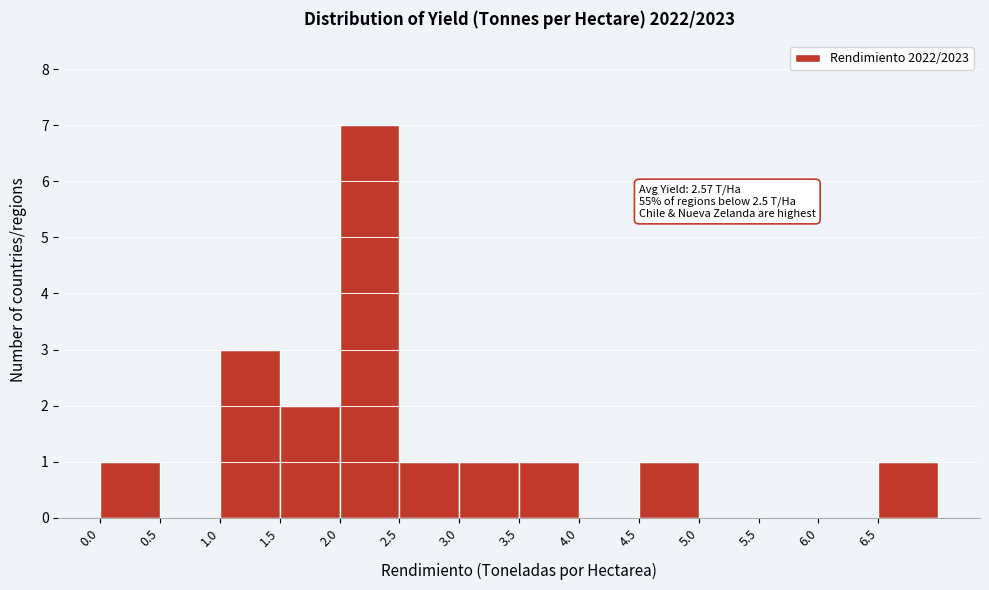

Which range on the x-axis has the tallest bar?

2.0 to 2.5